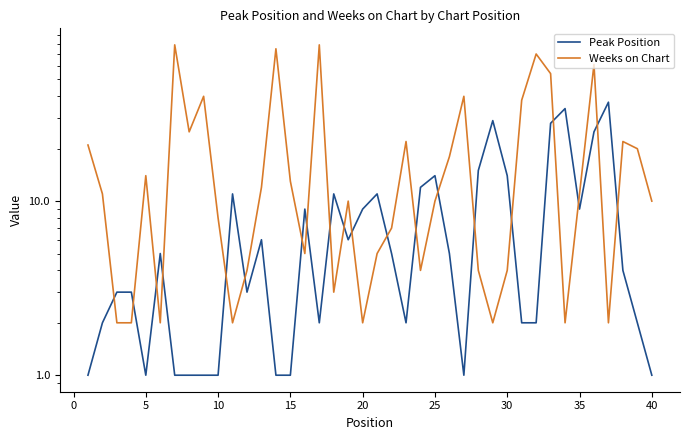

True or false: Peak Position has more than 0 points higher than both neighbors.

True